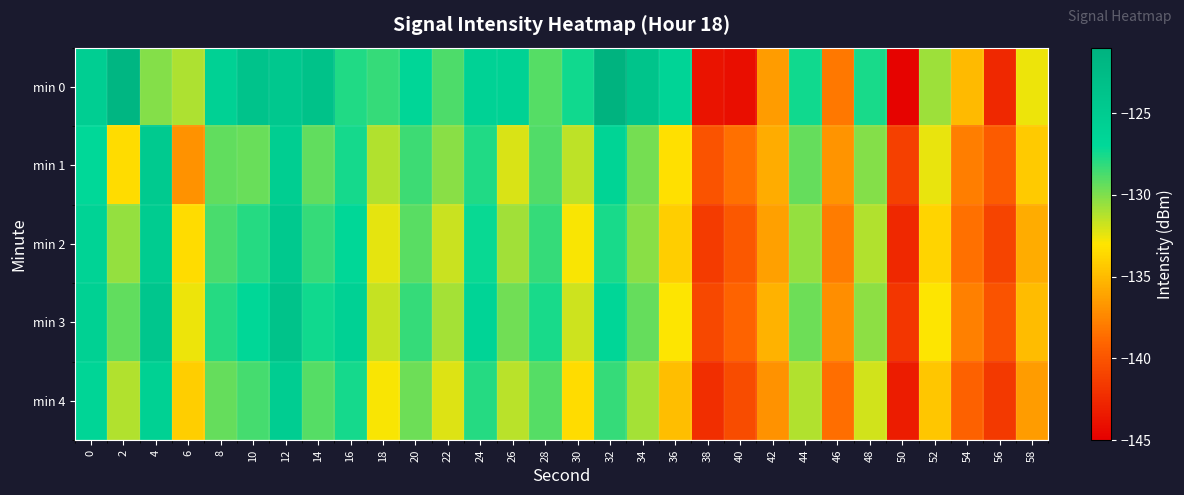

Reading left to right, list all the values displayed in this chart.

min 0: 0=-125.5	2=-121.7	4=-130.2	6=-131.1	8=-126.0	10=-123.8	12=-124.5	14=-123.5	16=-127.8	18=-128.2	20=-126.7	22=-128.8	24=-126.2	26=-126.0	28=-129.1	30=-127.4	32=-121.1	34=-123.9	36=-126.3	38=-143.8	40=-144.1	42=-136.4	44=-127.4	46=-138.1	48=-127.6	50=-144.8	52=-130.7	54=-135.0	56=-142.6	58=-132.6
min 1: 0=-127.0	2=-133.4	4=-124.8	6=-136.9	8=-129.3	10=-129.5	12=-125.3	14=-129.3	16=-127.5	18=-131.2	20=-128.5	22=-130.2	24=-127.8	26=-132.1	28=-128.9	30=-131.5	32=-126.3	34=-129.8	36=-133.2	38=-140.1	40=-138.5	42=-135.7	44=-129.4	46=-136.8	48=-130.1	50=-141.2	52=-132.5	54=-137.8	56=-139.6	58=-134.3
min 2: 0=-126.2	2=-130.5	4=-125.1	6=-133.4	8=-128.7	10=-127.9	12=-124.6	14=-128.3	16=-126.8	18=-132.4	20=-129.1	22=-131.7	24=-127.2	26=-130.8	28=-128.3	30=-132.9	32=-127.6	34=-130.2	36=-134.1	38=-141.5	40=-139.8	42=-136.2	44=-130.5	46=-137.9	48=-131.2	50=-142.6	52=-133.8	54=-138.5	56=-140.9	58=-135.7
min 3: 0=-125.8	2=-129.3	4=-124.2	6=-132.6	8=-127.9	10=-126.8	12=-123.7	14=-127.4	16=-125.9	18=-131.6	20=-128.3	22=-130.9	24=-126.4	26=-129.7	28=-127.6	30=-131.8	32=-126.7	34=-129.4	36=-133.0	38=-140.7	40=-139.1	42=-135.4	44=-129.6	46=-137.1	48=-130.3	50=-141.8	52=-133.0	54=-137.7	56=-140.1	58=-134.9
min 4: 0=-126.5	2=-131.2	4=-125.8	6=-134.1	8=-129.4	10=-128.6	12=-125.3	14=-129.0	16=-127.5	18=-132.9	20=-129.6	22=-132.2	24=-127.9	26=-131.4	28=-129.0	30=-133.4	32=-128.3	34=-130.9	36=-134.8	38=-142.2	40=-140.5	42=-136.9	44=-131.2	46=-138.6	48=-131.9	50=-143.3	52=-134.5	54=-139.2	56=-141.6	58=-136.4